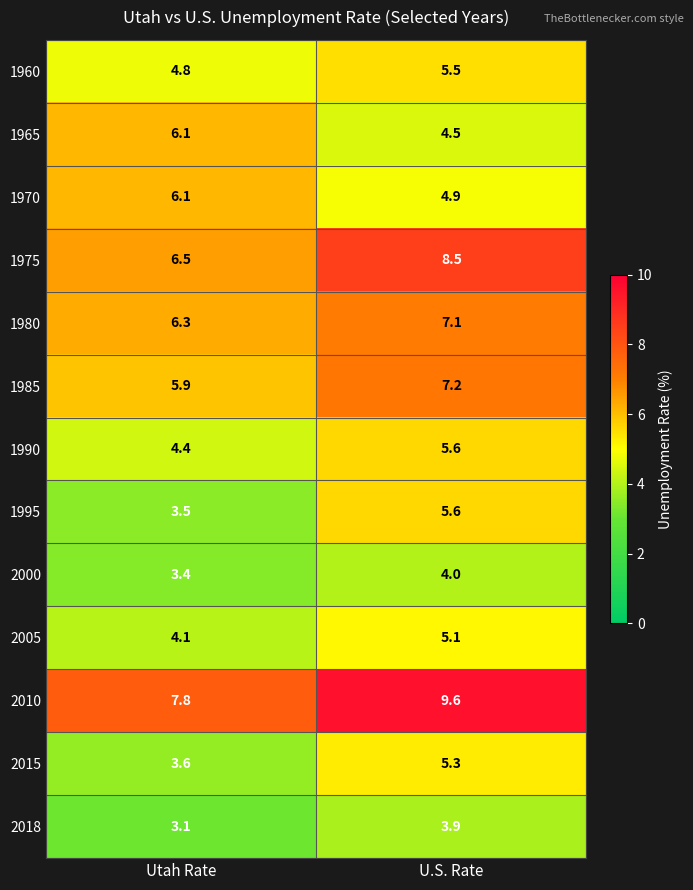

What value does the 1985 series have at Utah Rate?

5.9